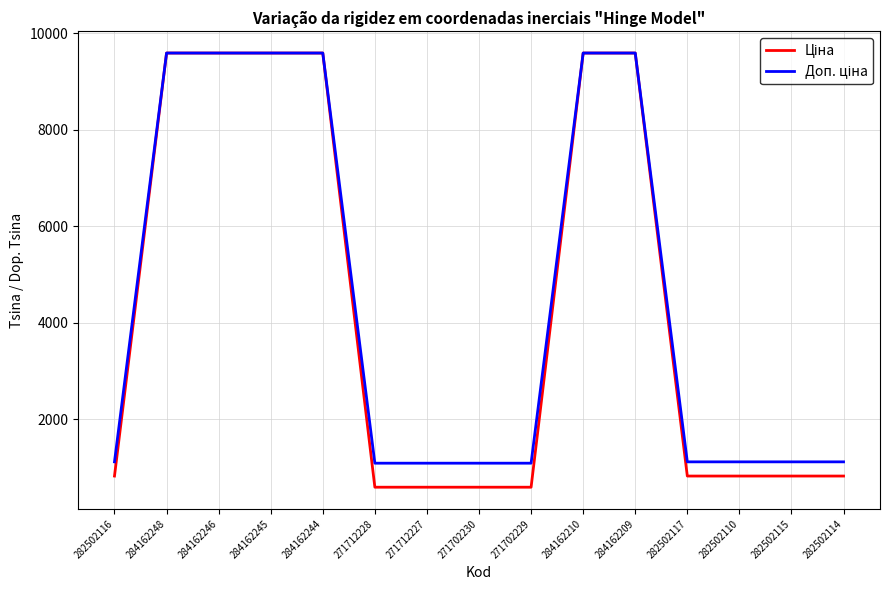

What is the total value across all series at 282502115?

1949.1